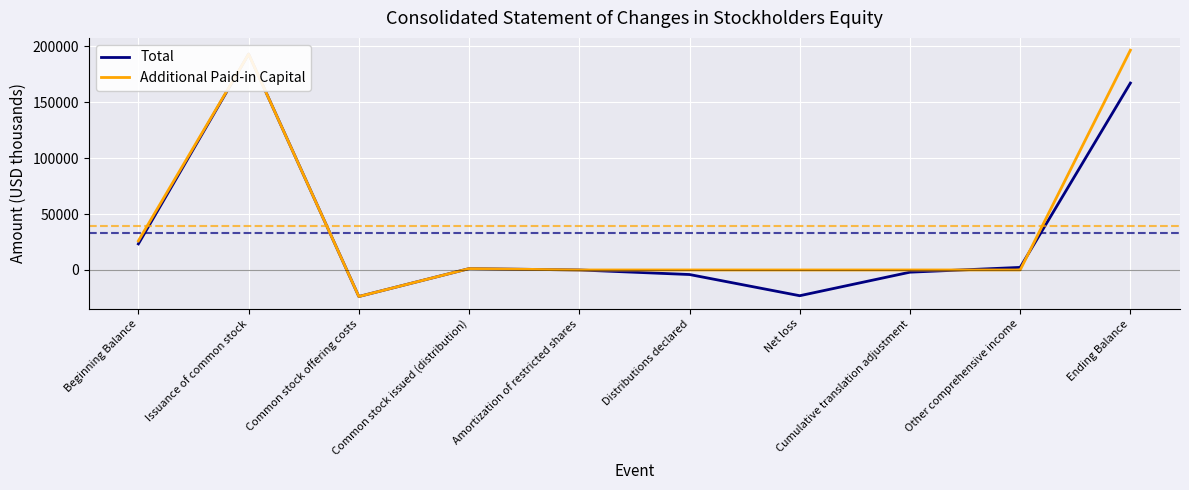

At how many categories does at least one series exceed 70340?

2